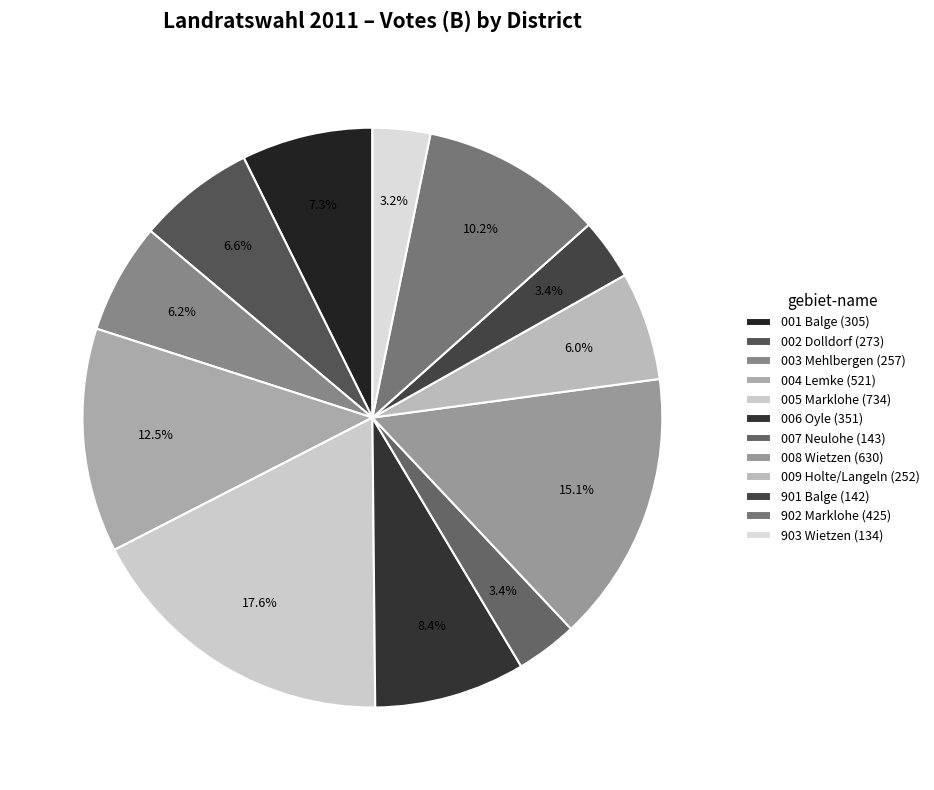

Count the number of slices in the pie.

12